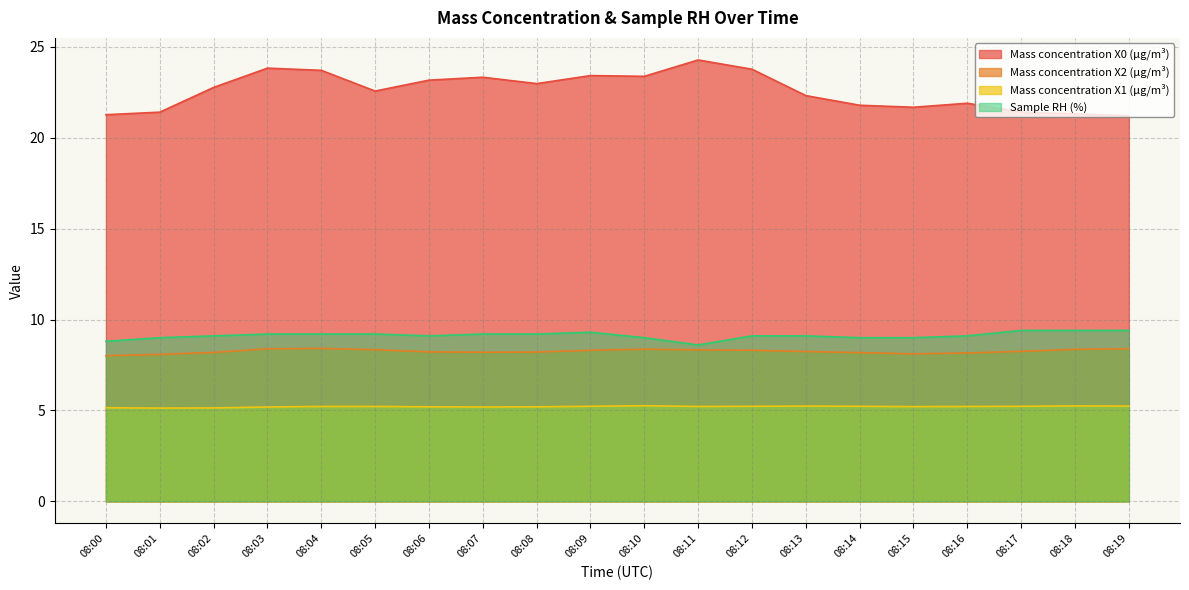

What is the average value of the Sample RH (%) series?

9.1